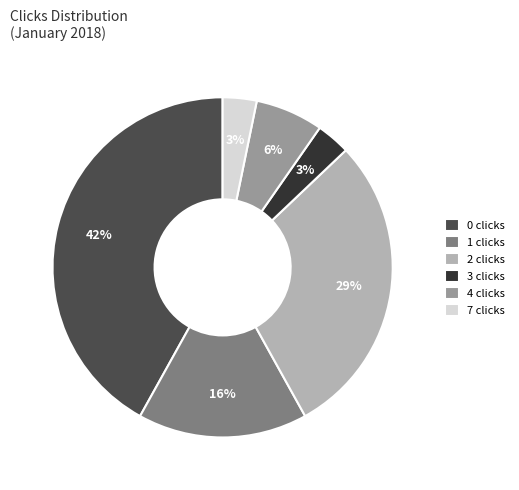

Which slice is the largest?

0 clicks